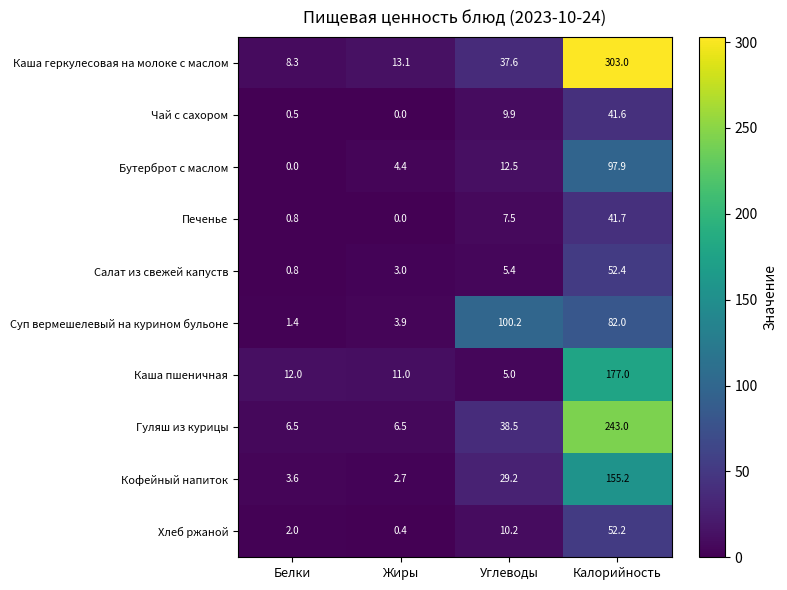

Between Углеводы and Калорийность, which series saw the biggest shift?

Каша геркулесовая на молоке с маслом